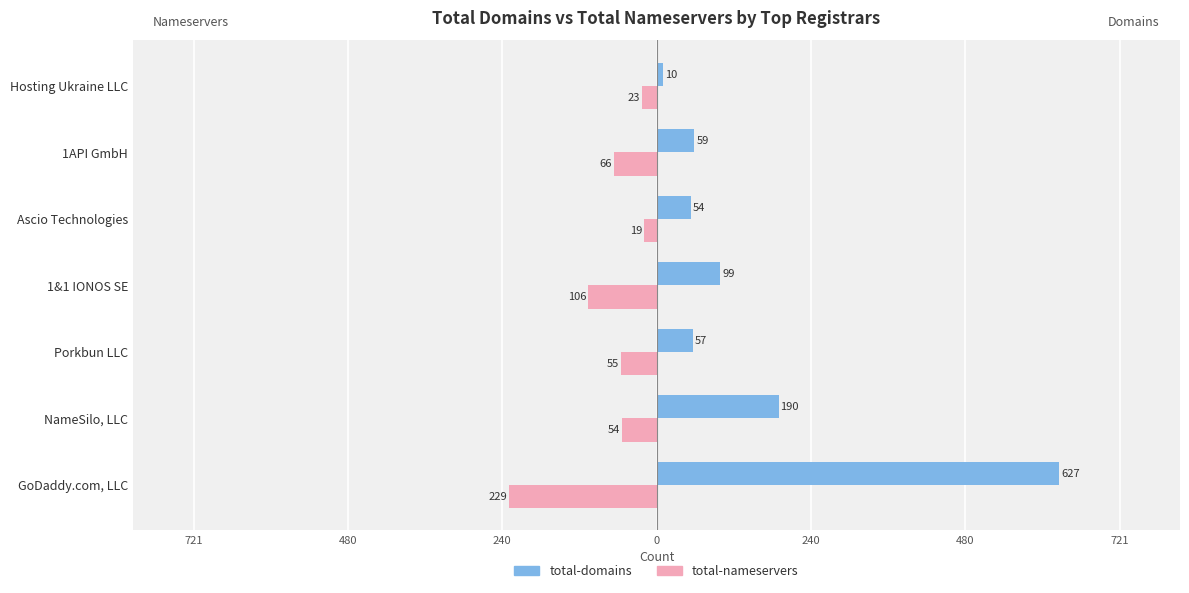

What are all the series names shown in the legend?

total-domains, total-nameservers